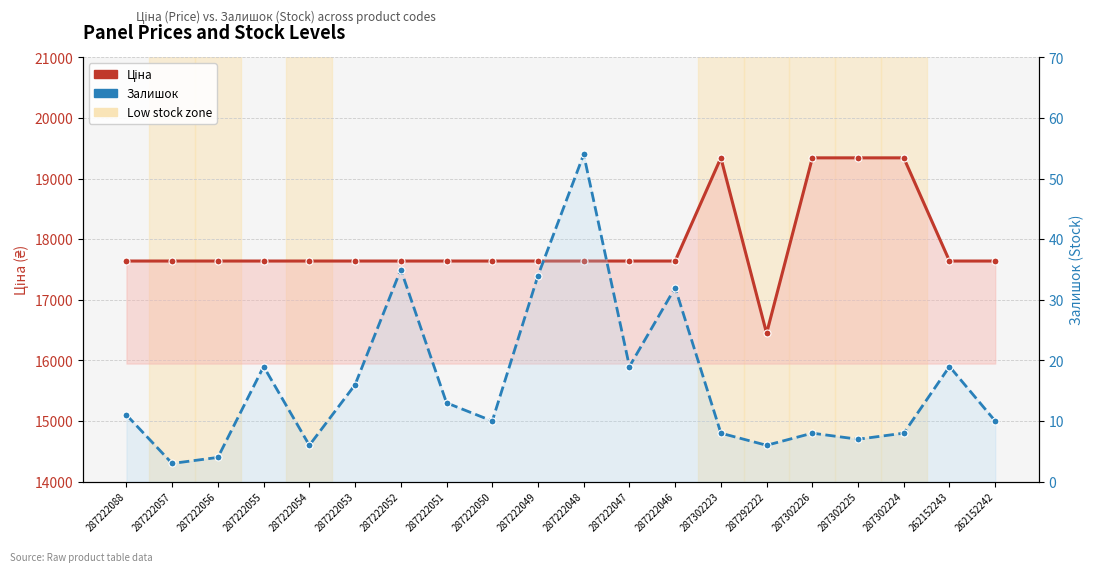

True or false: Залишок has more than 2 interior local peaks.

True